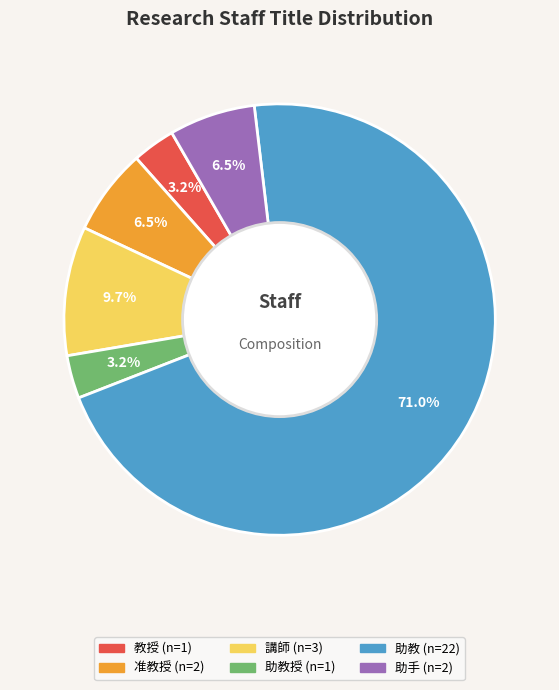

Count the number of slices in the pie.

6